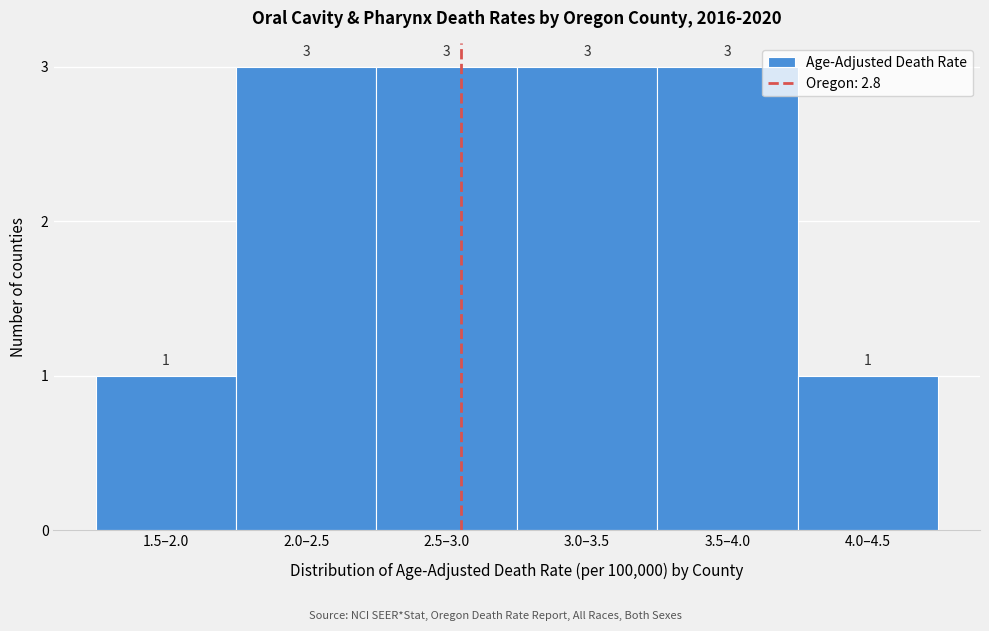

Reading left to right, what are all the values shown in this chart?

1	3	3	3	3	1